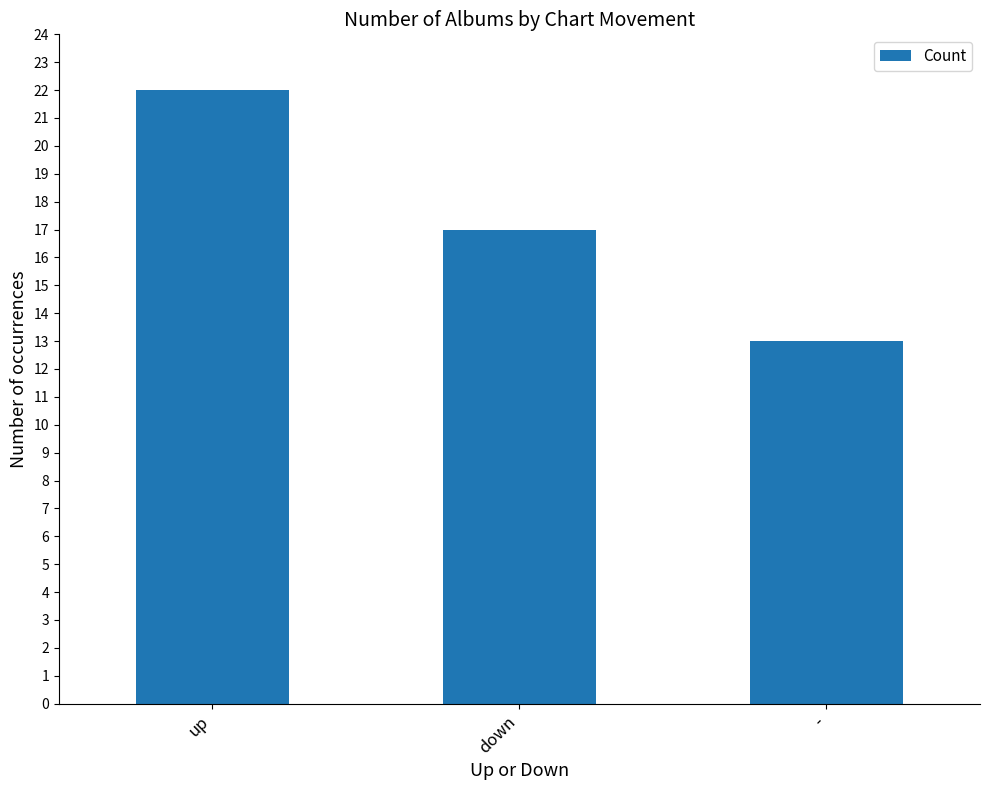

How many values are between 13 and 22?

3